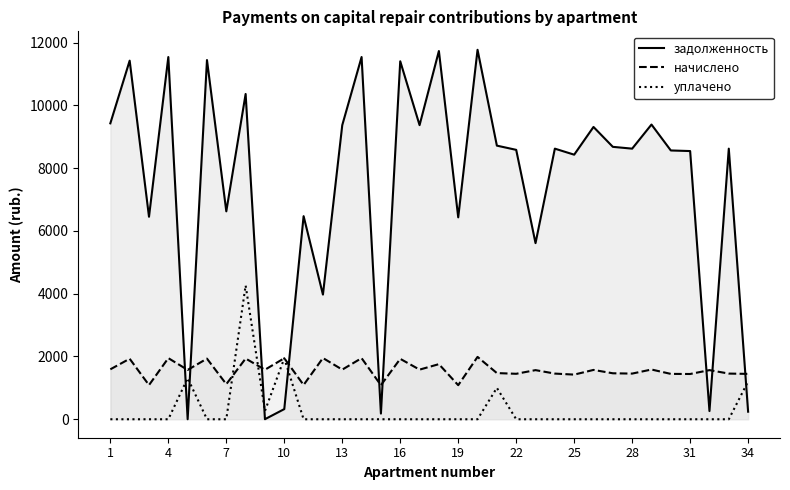

In начислено, how many points are higher than both neighbors (excluding endpoints)?

14